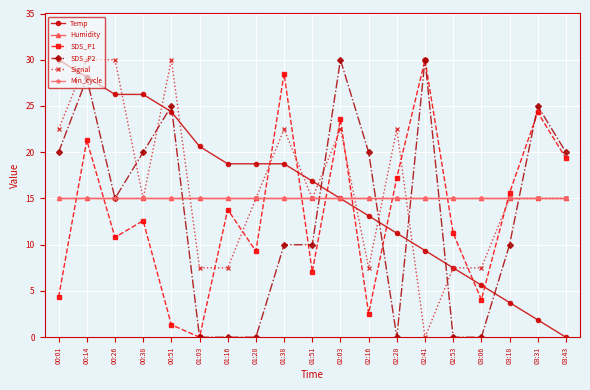

How many lines are shown in the chart?

6